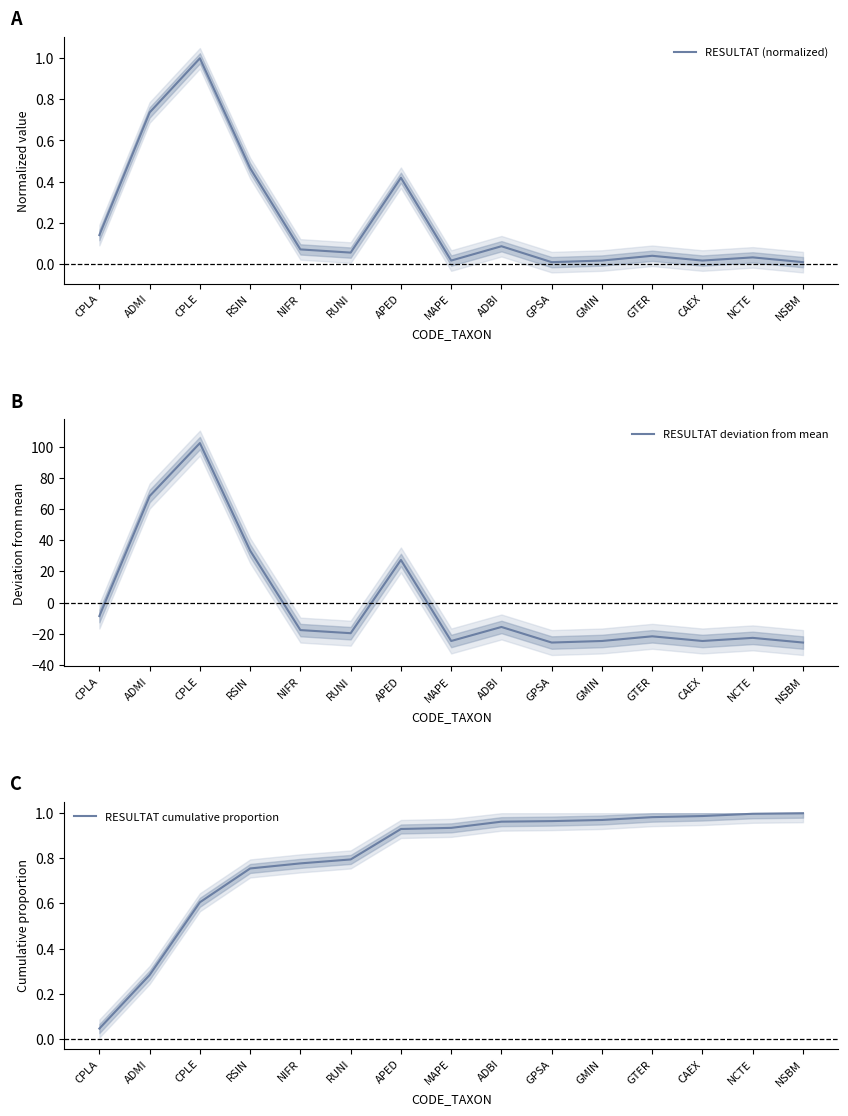

Rank the categories by RESULTAT (normalized) value from highest to lowest.

CPLE, ADMI, RSIN, APED, CPLA, ADBI, NIFR, RUNI, GTER, NCTE, MAPE, GMIN, CAEX, GPSA, NSBM